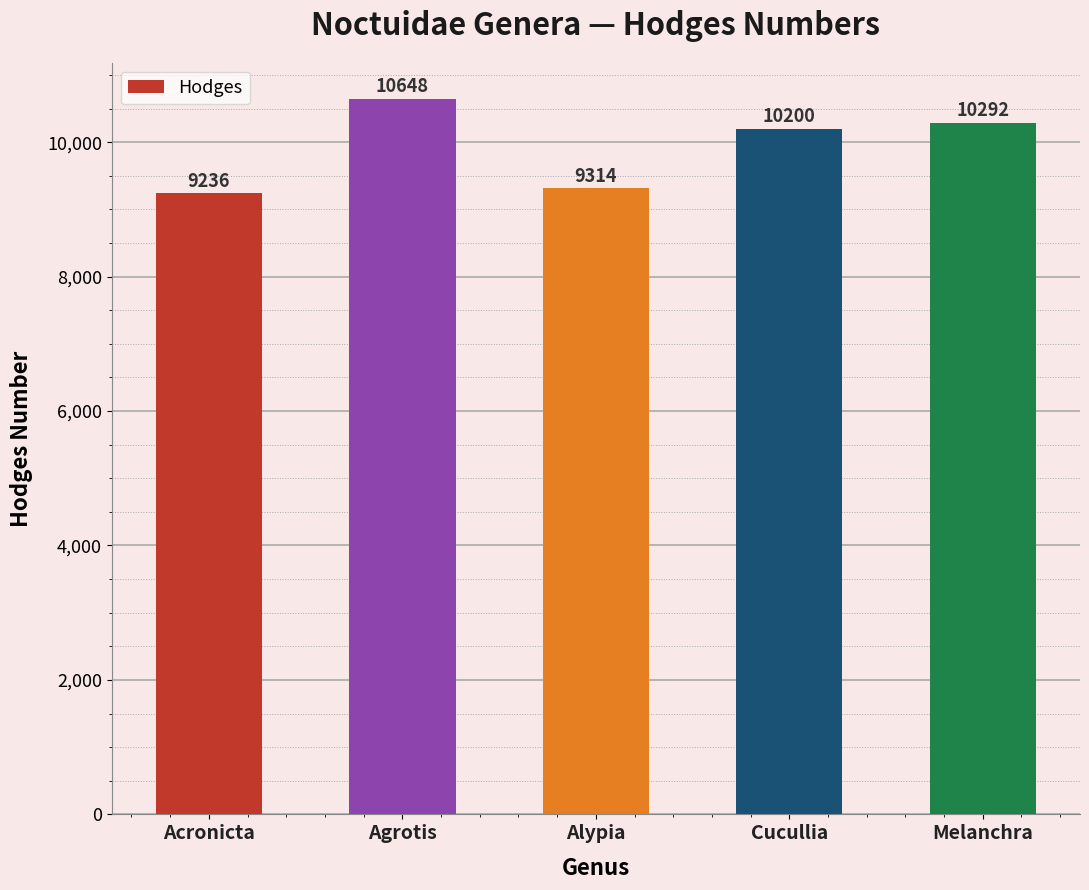

What is the value of the 4th bar from the left?

10200